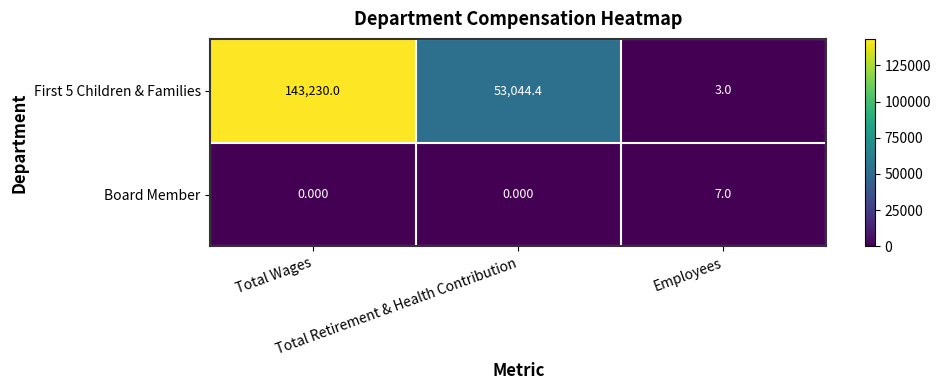

How many values in the First 5 Children & Families series are below 53044?

1